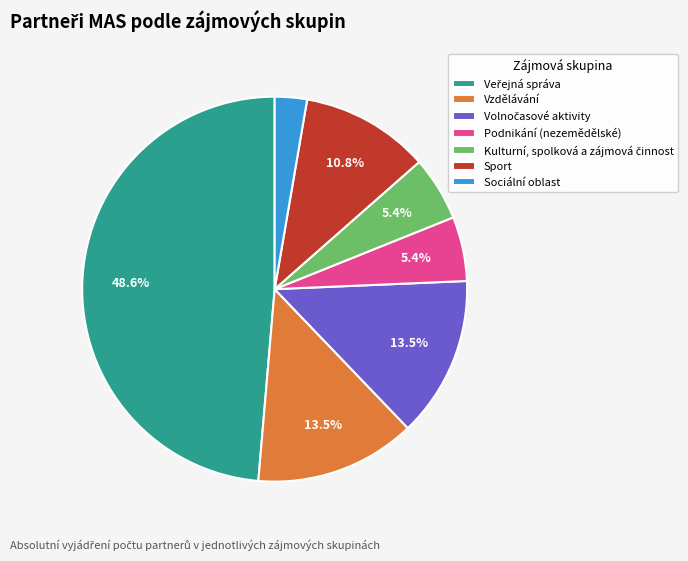

Combined, do Podnikání (nezemědělské) and Sociální oblast account for over 50%?

No